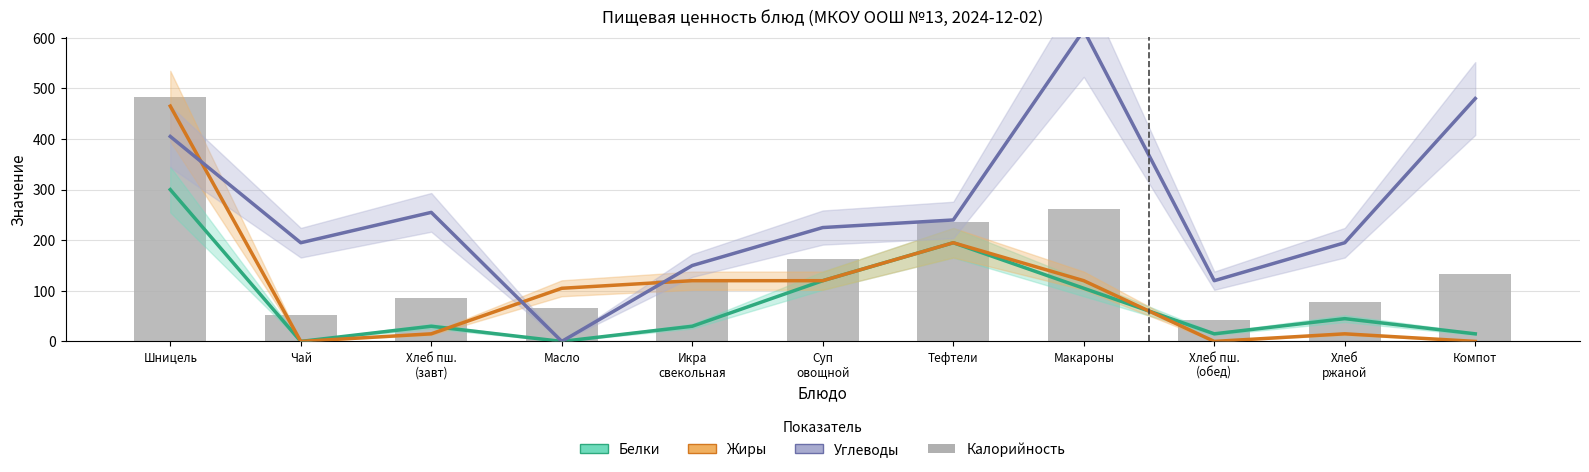

The value of Белки at Икра
свекольная is 9. True or false?

False